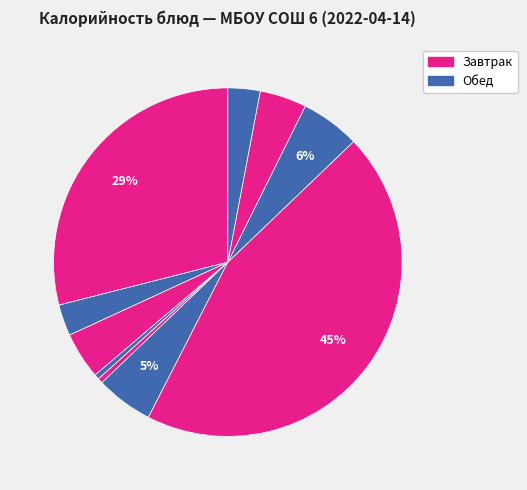

How many slices are in this pie chart?

10